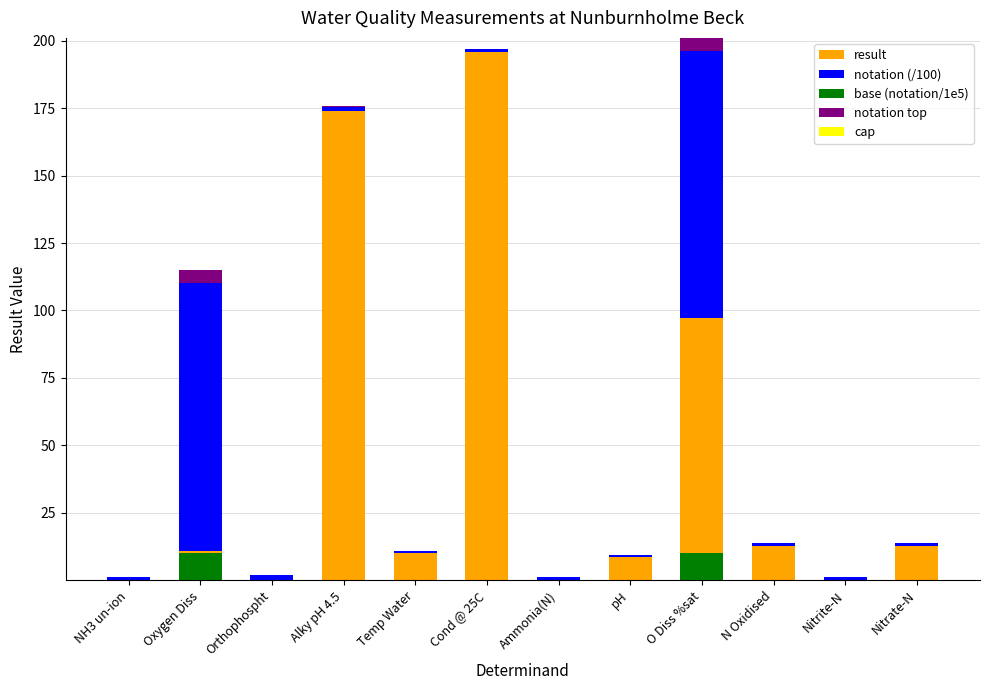

At which category is the sum across all series the highest?

O Diss %sat